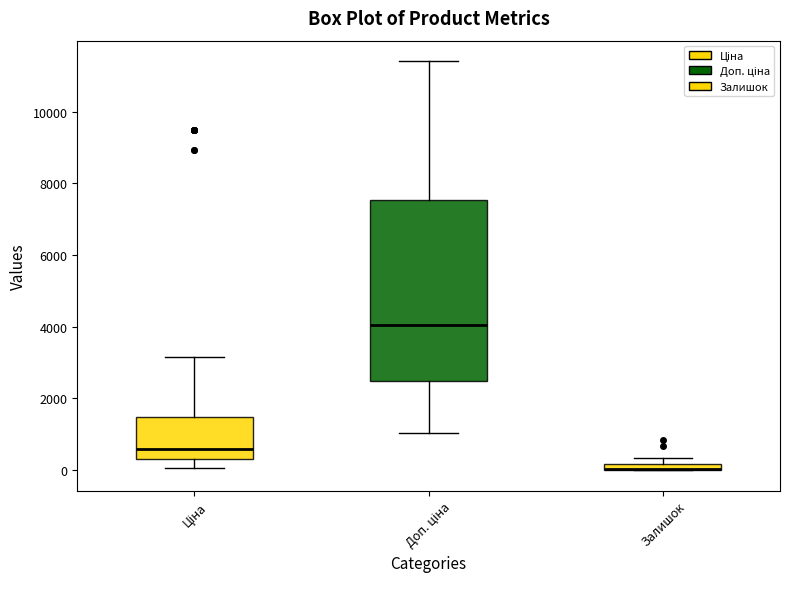

Comparing the boxes themselves (not the whiskers), which one is the tallest?

Доп. ціна